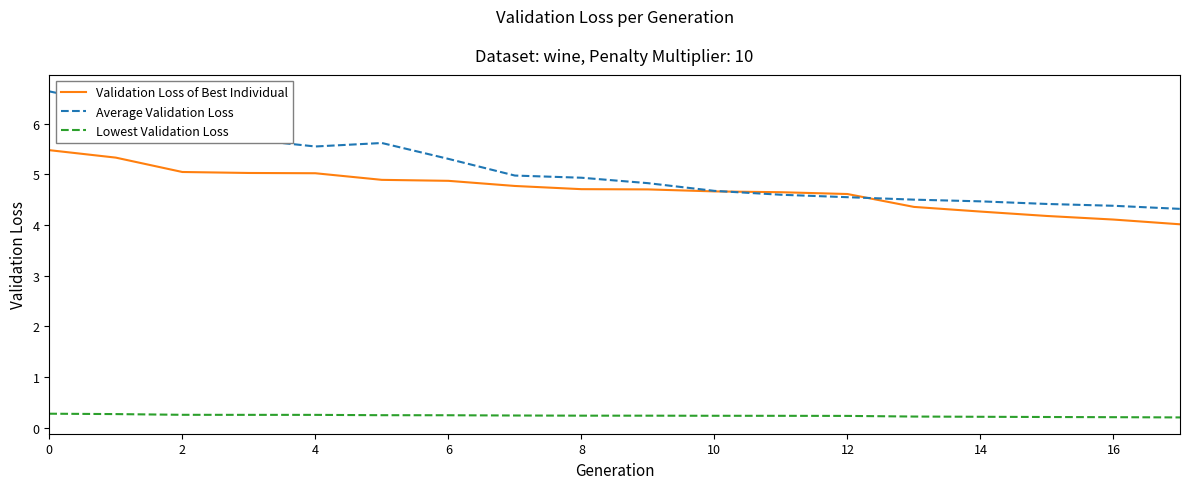

How many series are shown in this chart?

3